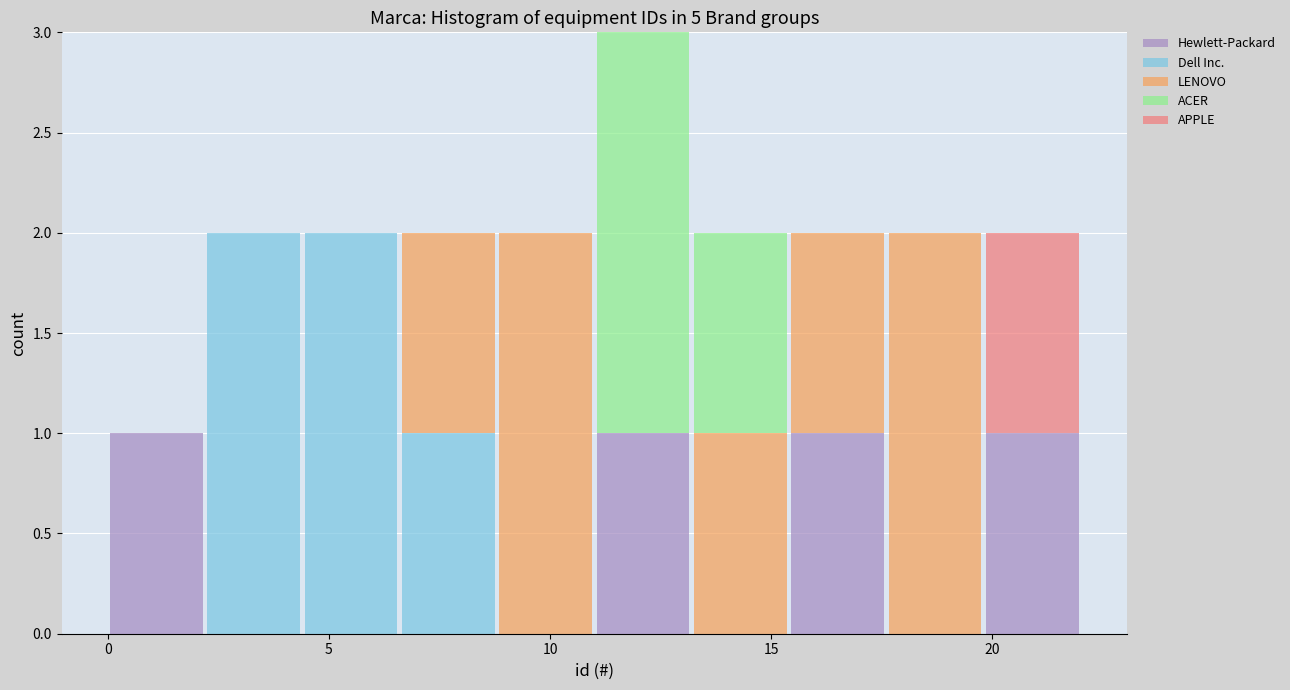

Reading left to right, list every stacked bar in this chart as the range it spans on the x-axis followed by its total height. Neither the bar edges nor the heights are printed on the chart, so give them approximately, as read against the axes.

0.0 to 2.2: 1
2.2 to 4.4: 2
4.4 to 6.6: 2
6.6 to 8.8: 2
8.8 to 11.0: 2
11.0 to 13.2: 3
13.2 to 15.4: 2
15.4 to 17.6: 2
17.6 to 19.8: 2
19.8 to 22.0: 2